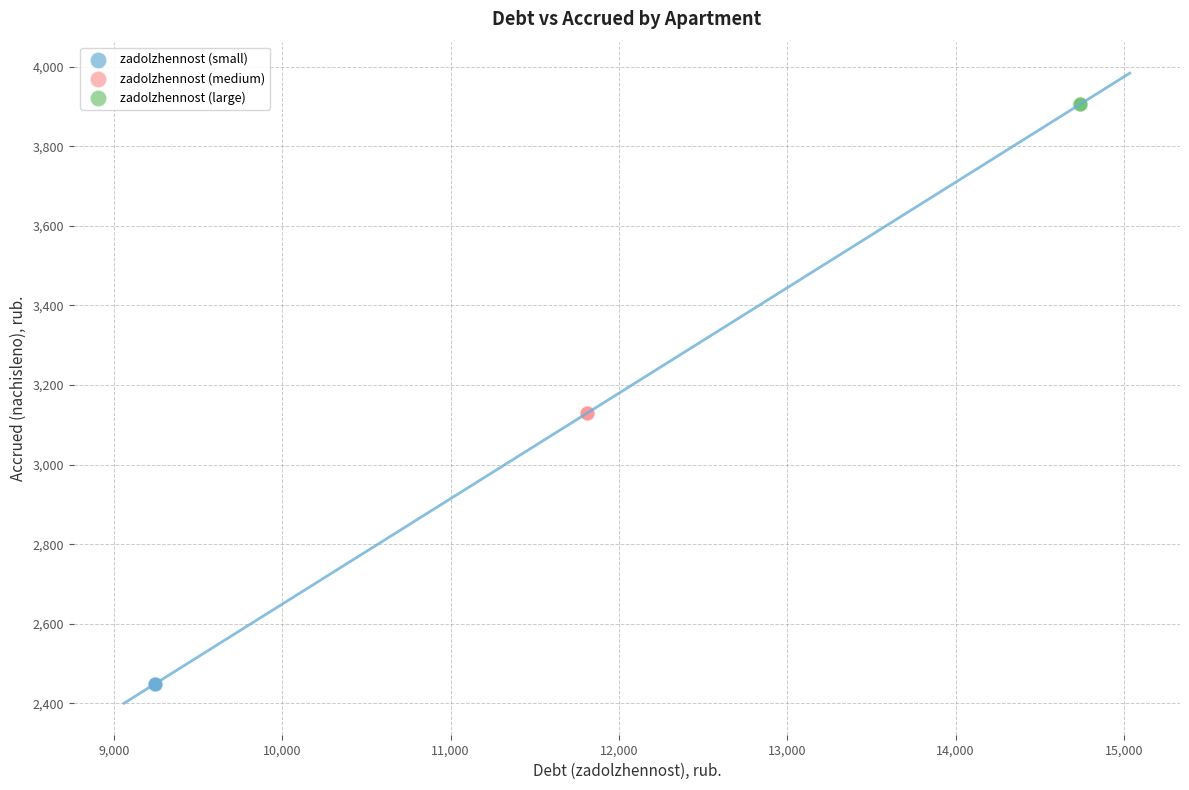

Which series reaches the minimum Y coordinate?

zadolzhennost (small)